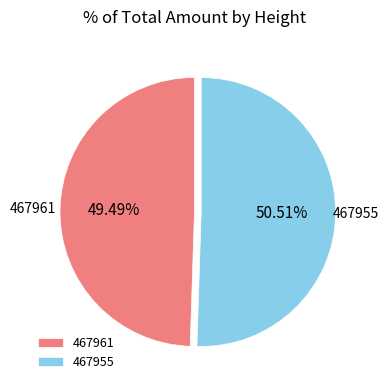

To the nearest percent, what is the combined percentage of 467955 and 467961?

100%